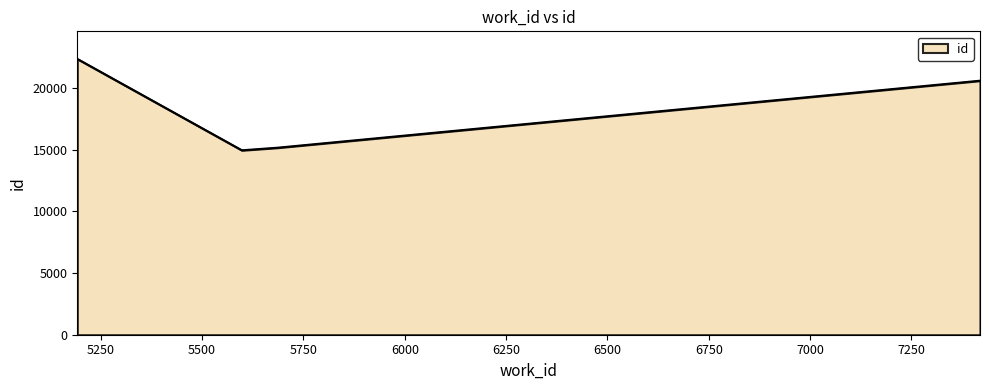

How many interior local valleys (lower than both neighbors) does the data have?

1